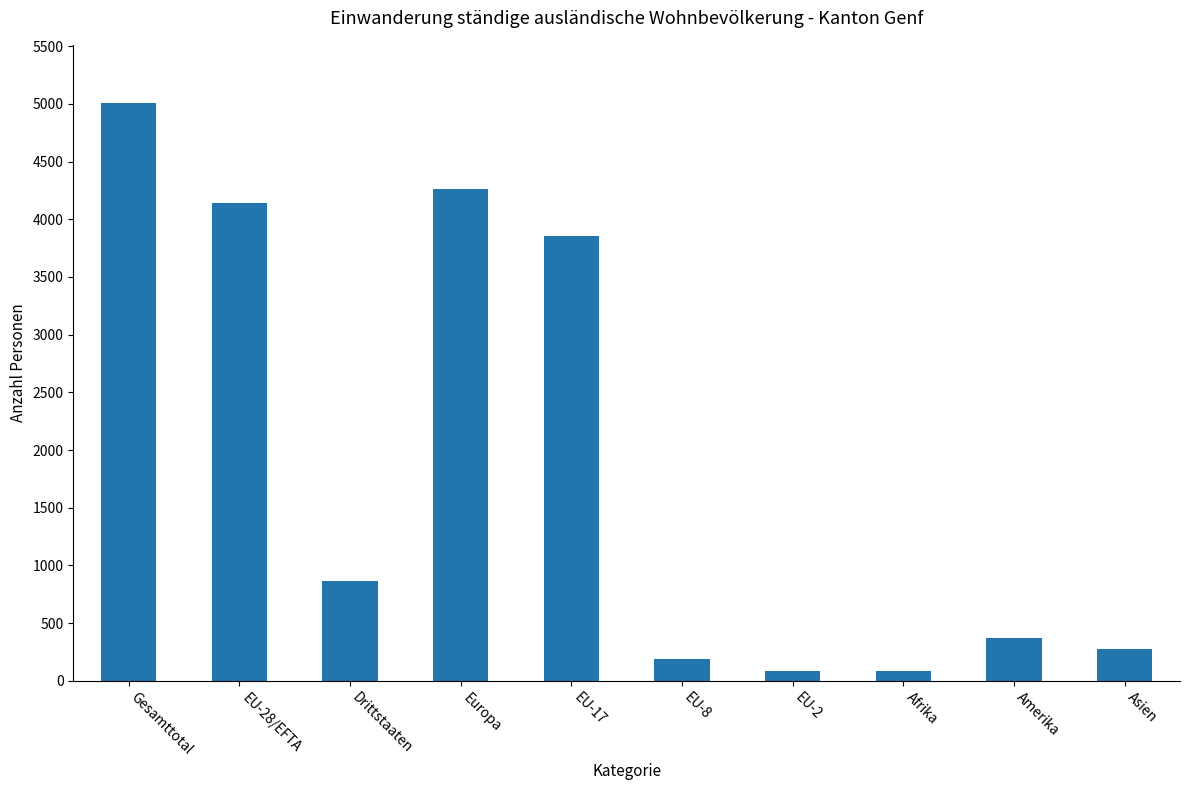

At which category does the chart reach its peak across all series?

Gesamttotal